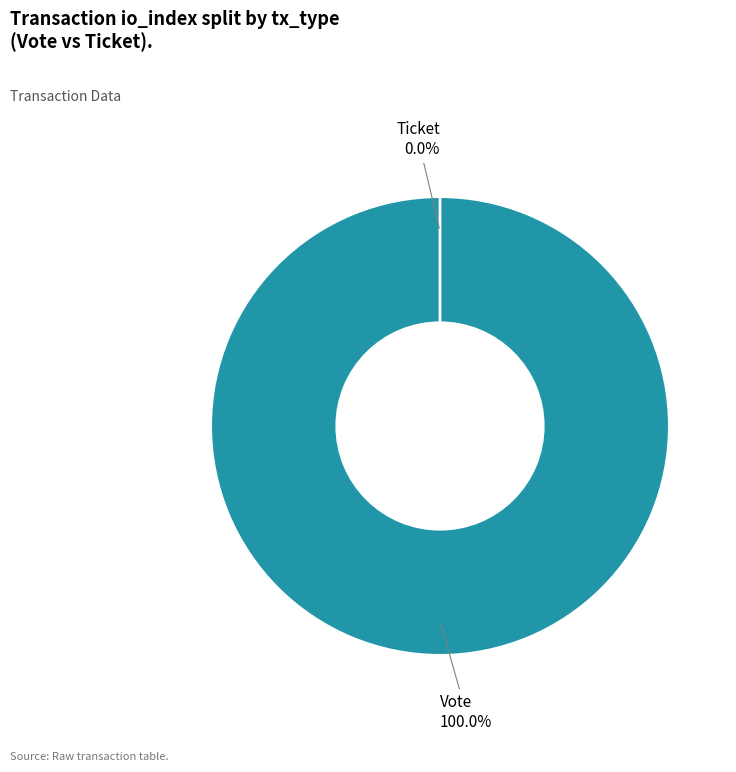

What is the change in value from Vote to Ticket?

-1